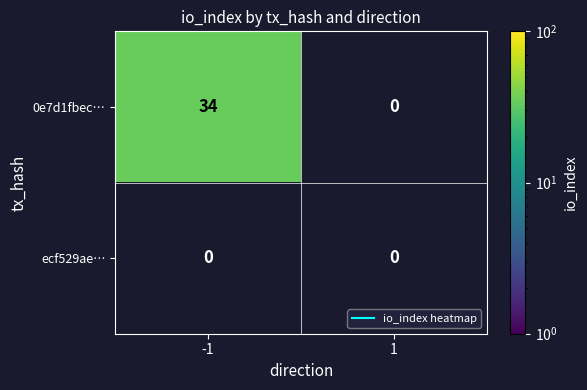

The value of 0e7d1fbec… at -1 is 12. True or false?

False